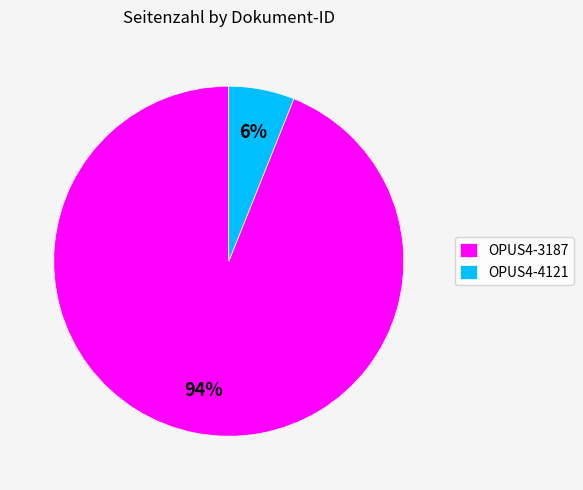

Which has a higher value, OPUS4-4121 or OPUS4-3187?

OPUS4-3187